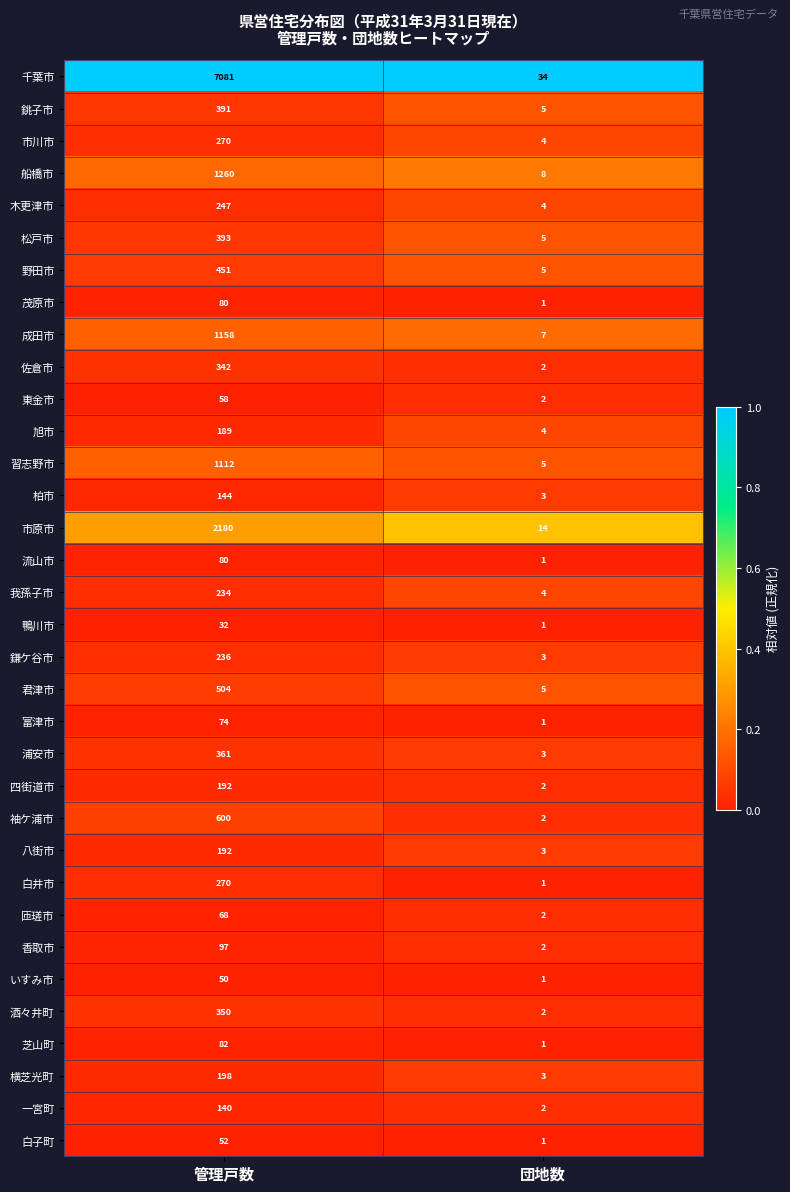

True or false: 佐倉市 has a value of 2 at 団地数.

True